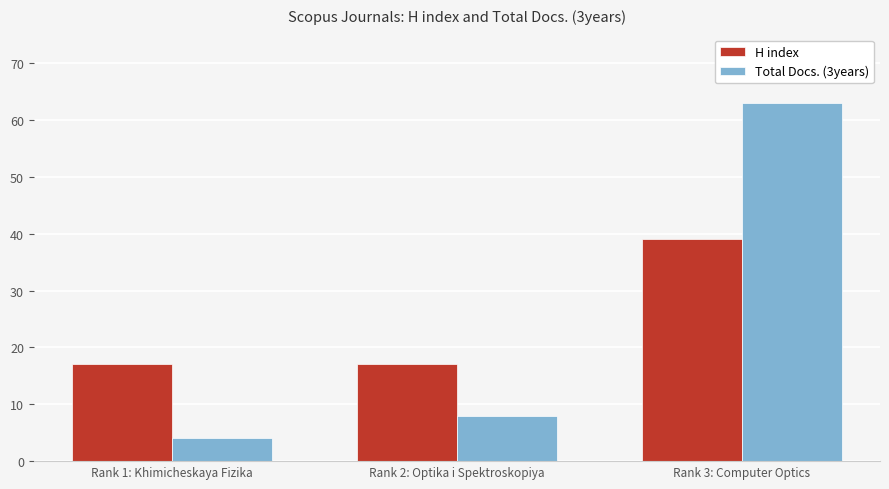

Rank the series at Rank 3: Computer Optics from lowest to highest value.

H index, Total Docs. (3years)